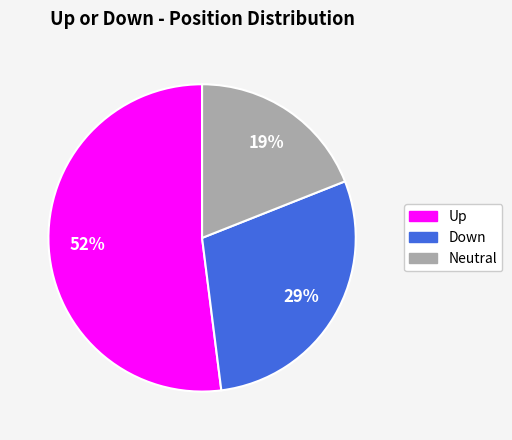

To the nearest percent, what is the average slice percentage?

33%